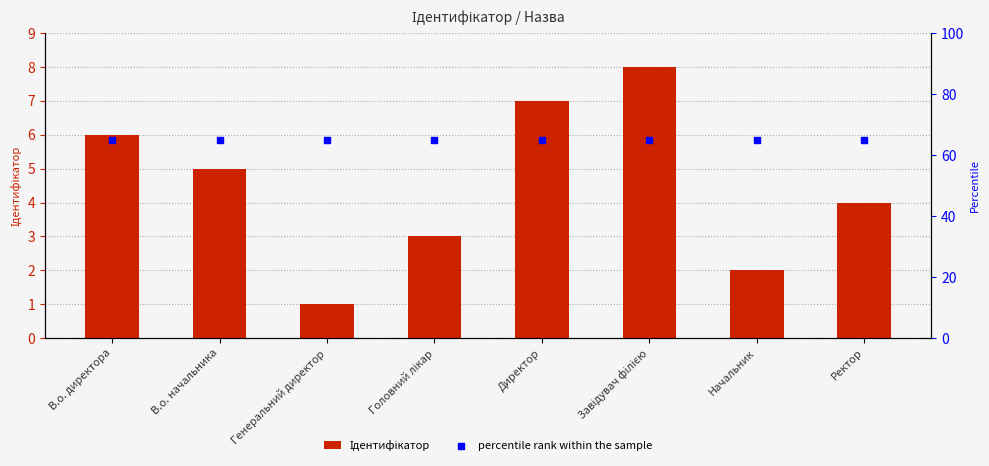

Which series contains the lowest Y value?

Ідентифікатор